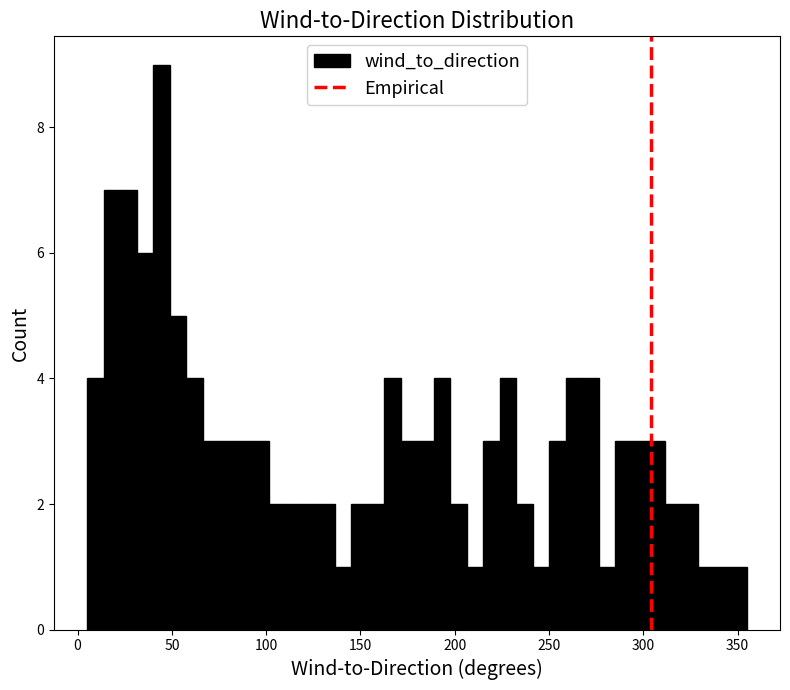

Read against the x-axis, roughly where is the centre of the tallest bar?

45